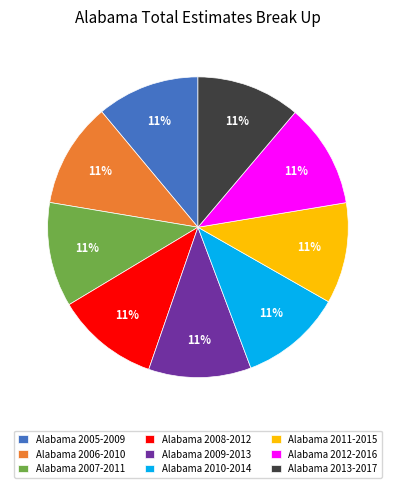

To the nearest percent, what percentage of the pie is Alabama 2008-2012?

11%